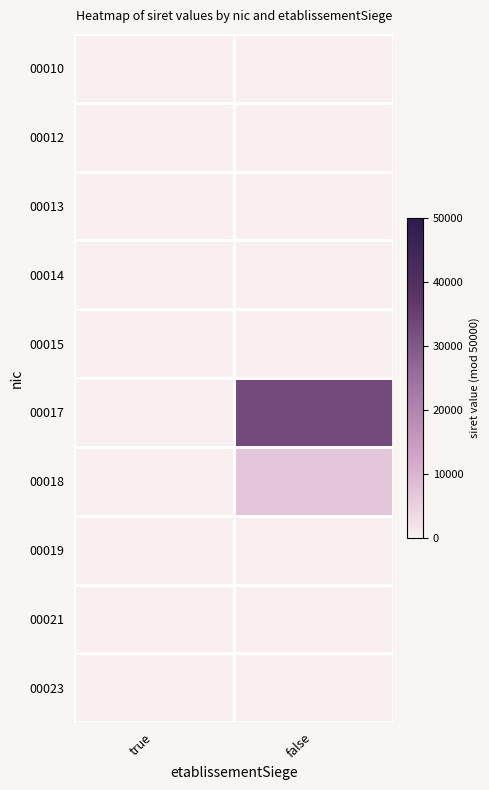

Reading left to right, extract all data points from this chart.

00010: true=10	false=10
00012: true=12	false=12
00013: true=17	false=18
00014: true=13	false=14
00015: true=15	false=15
00017: true=17	false=32887
00018: true=18	false=6913
00019: true=19	false=0
00021: true=0	false=21
00023: true=0	false=23